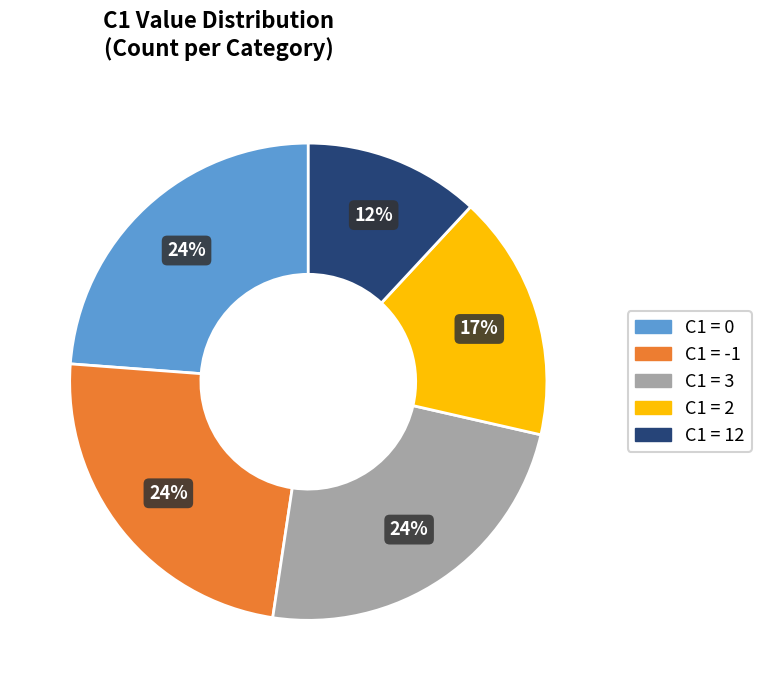

Is there a majority slice in this chart?

No